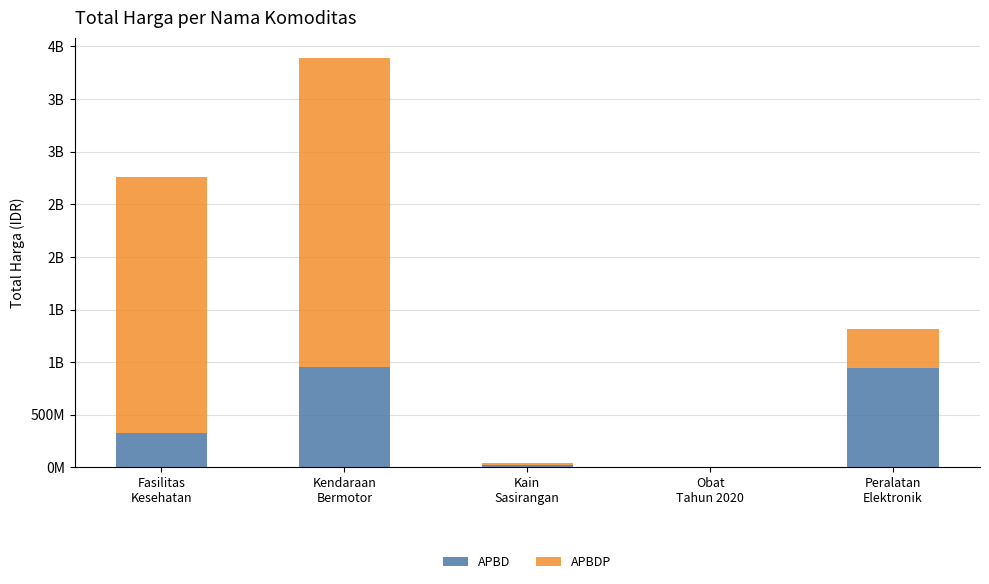

Does the chart contain stacked bars?

Yes